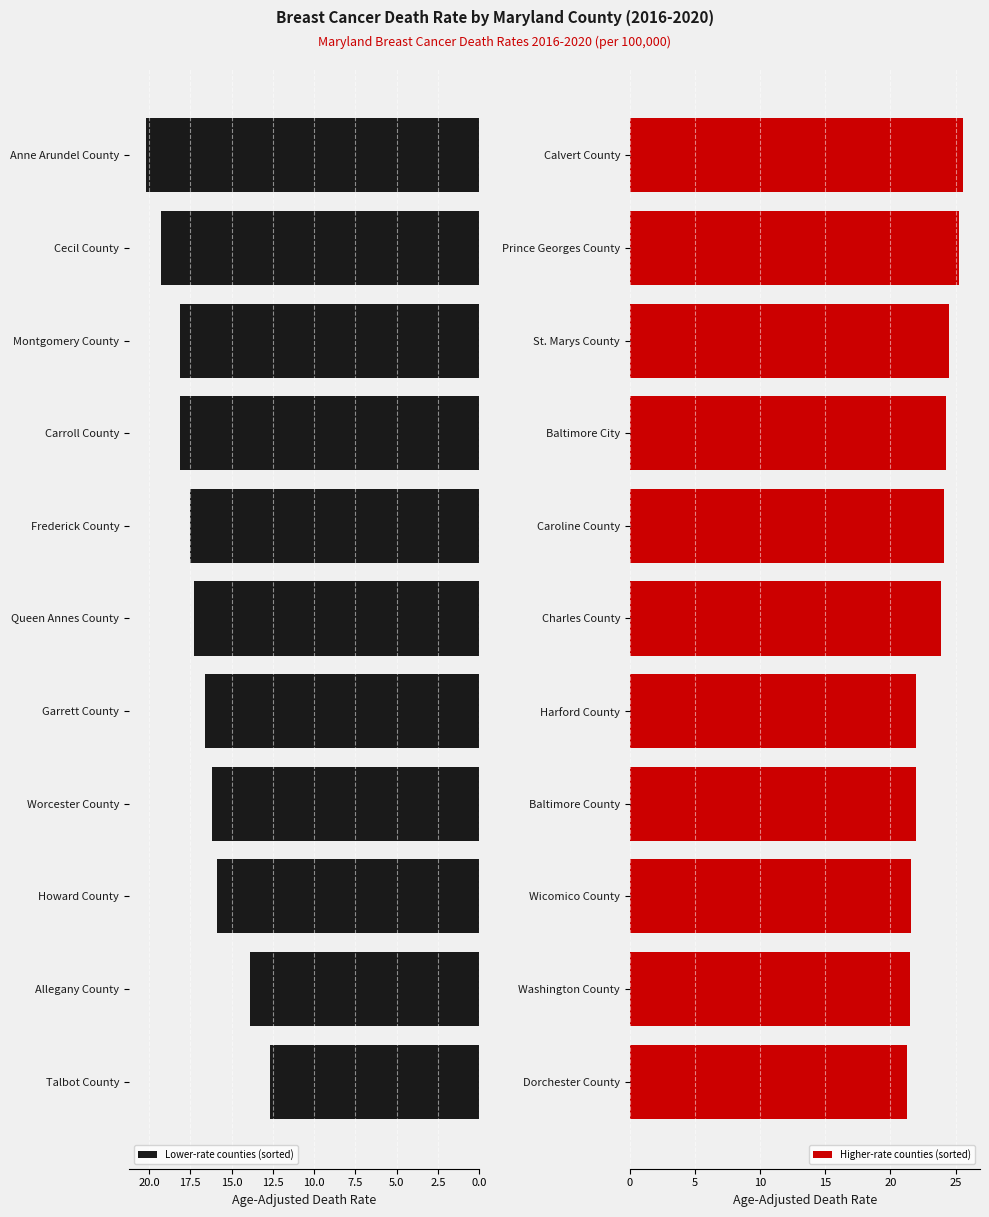

The Higher-rate counties (sorted) series shows 25.3 at Prince Georges County. True or false?

True